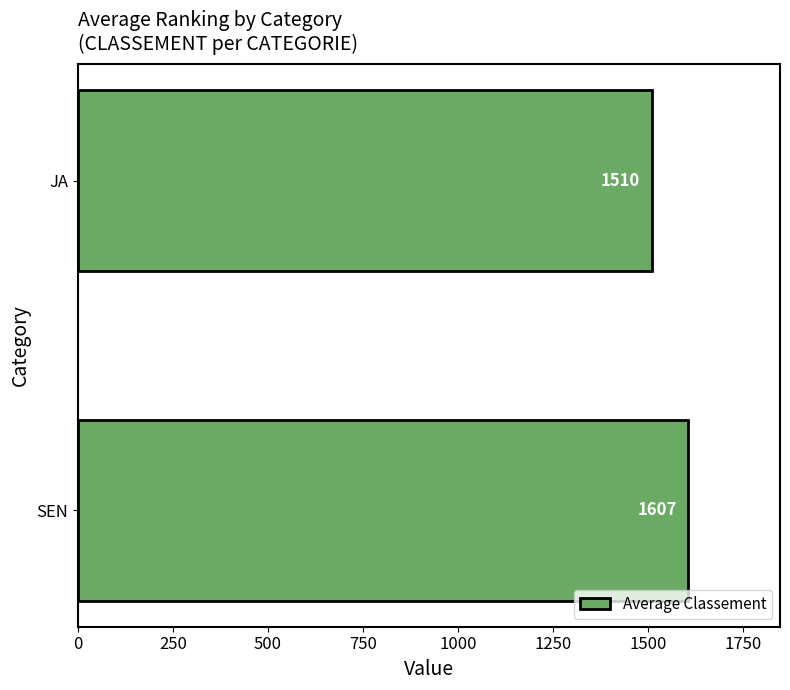

What is the average value?

1558.1